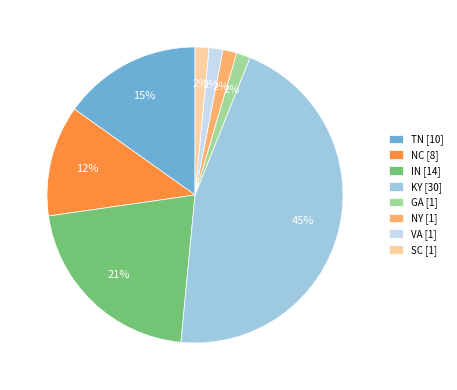

Between IN [14] and TN [10], which is larger?

IN [14]